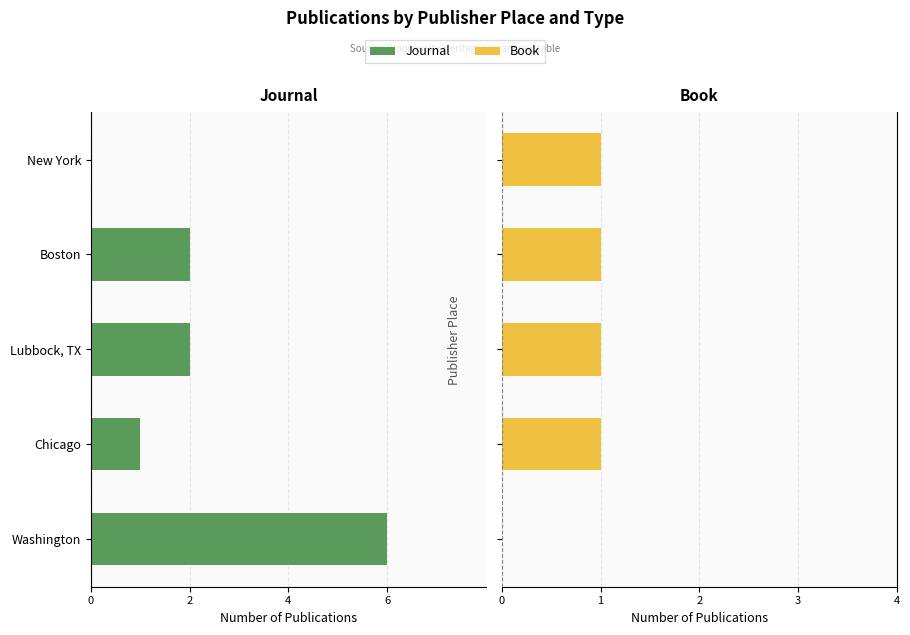

Count the number of data series in this chart.

2